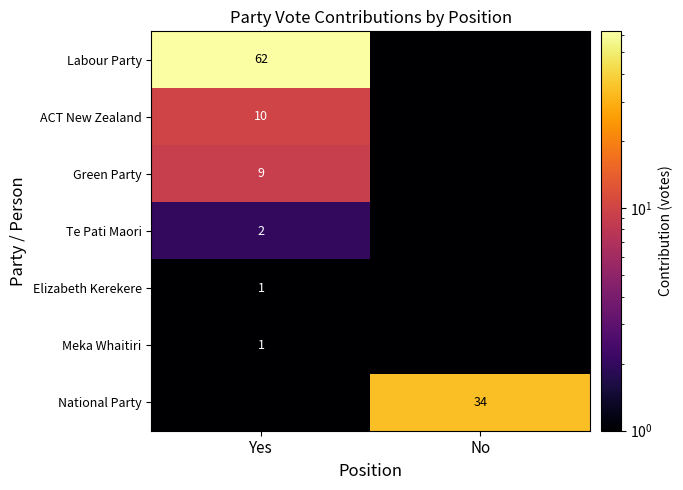

How many categories are shown in the chart?

2